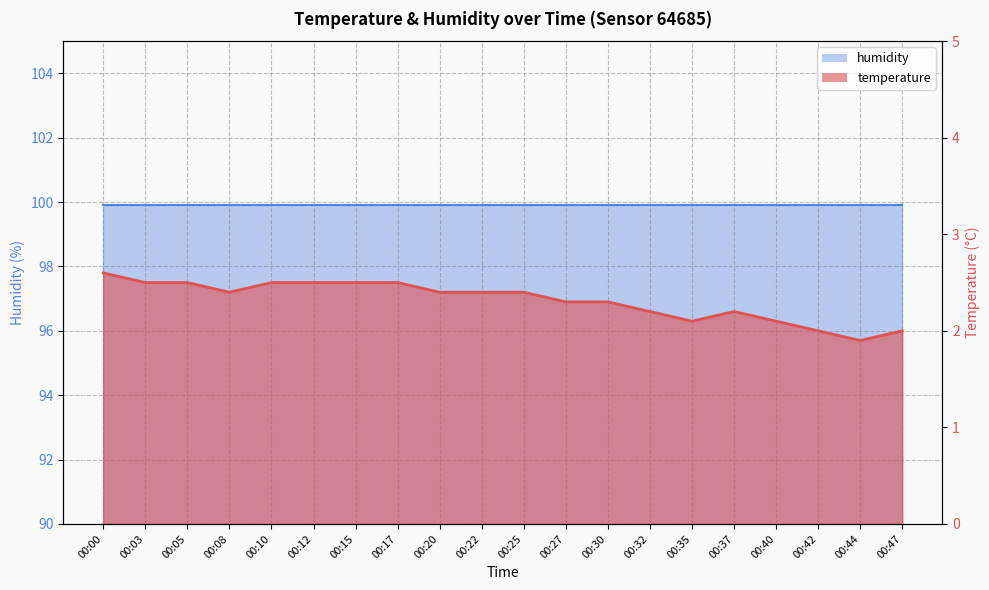

What is the value of the 15th point from the left?

2.1